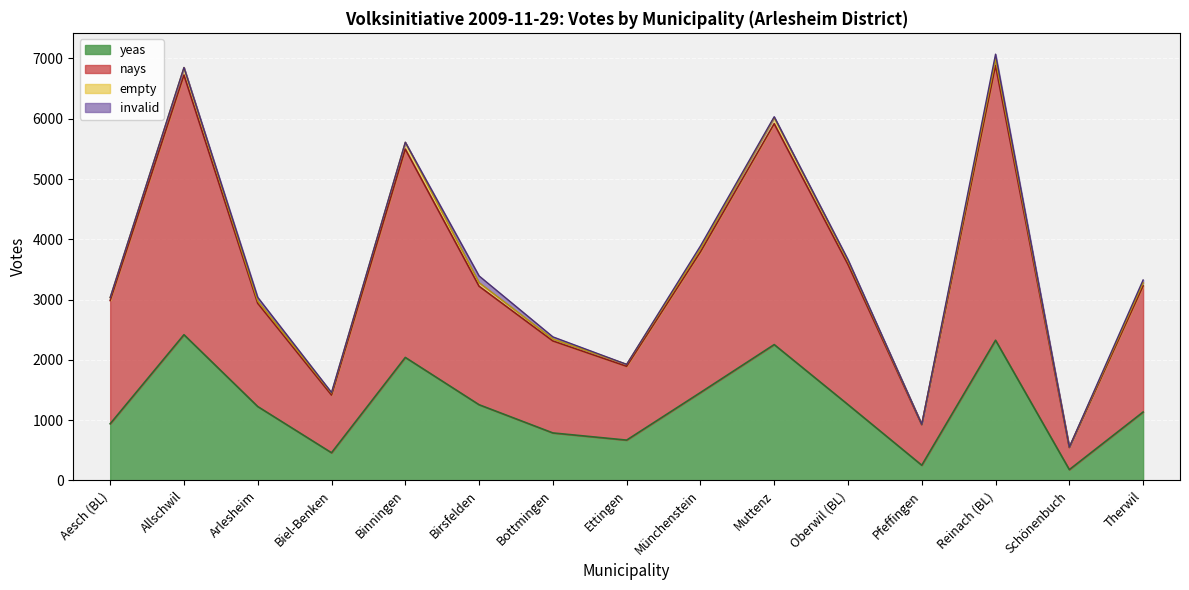

Which has a higher value, Biel-Benken or Aesch (BL)?

Aesch (BL)